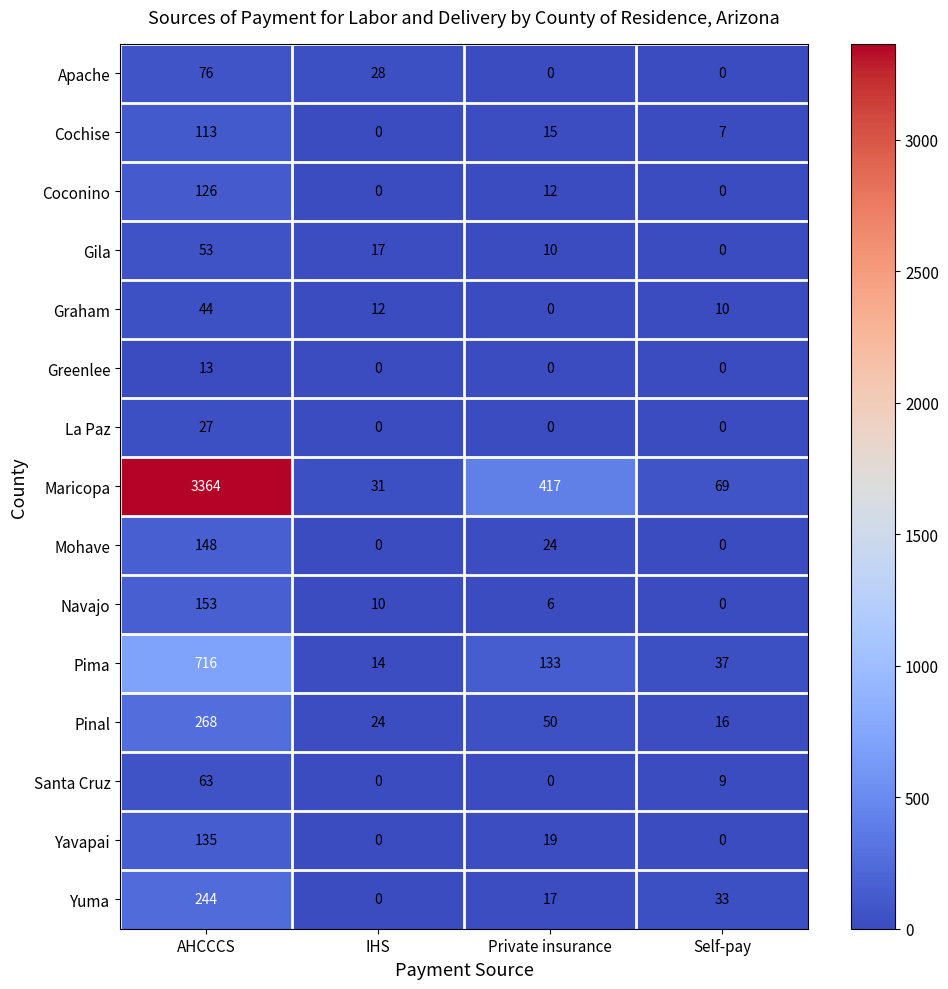

Which series has the largest range (max minus min)?

Maricopa